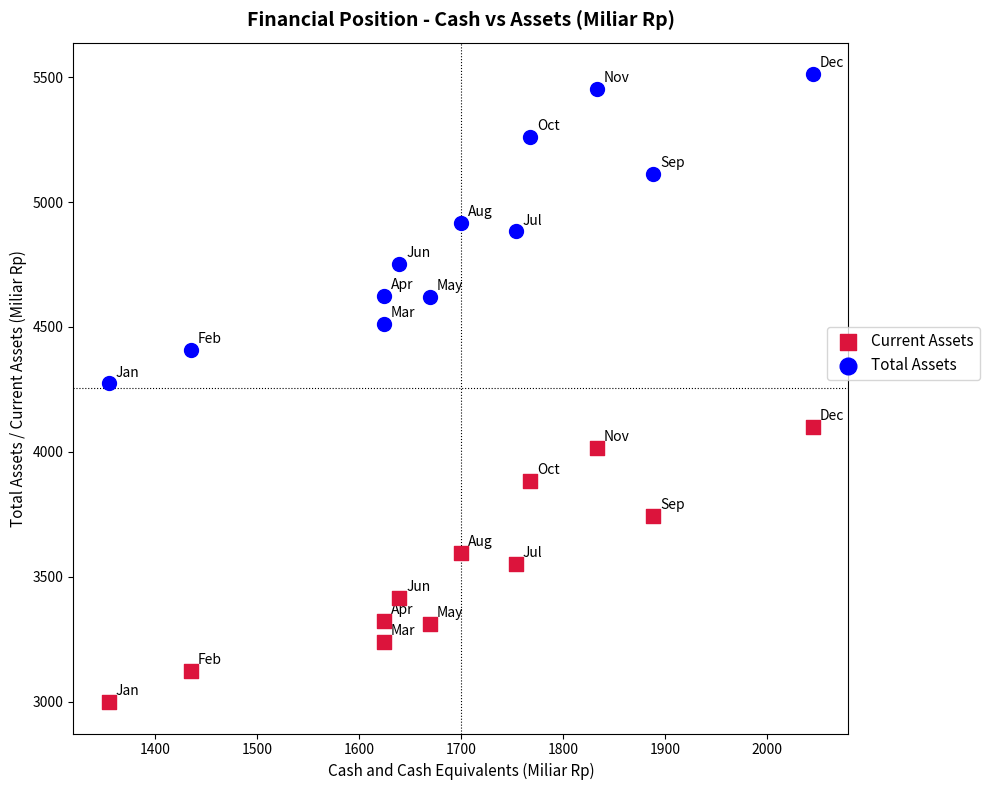

Which series contains the highest Y value?

Total Assets